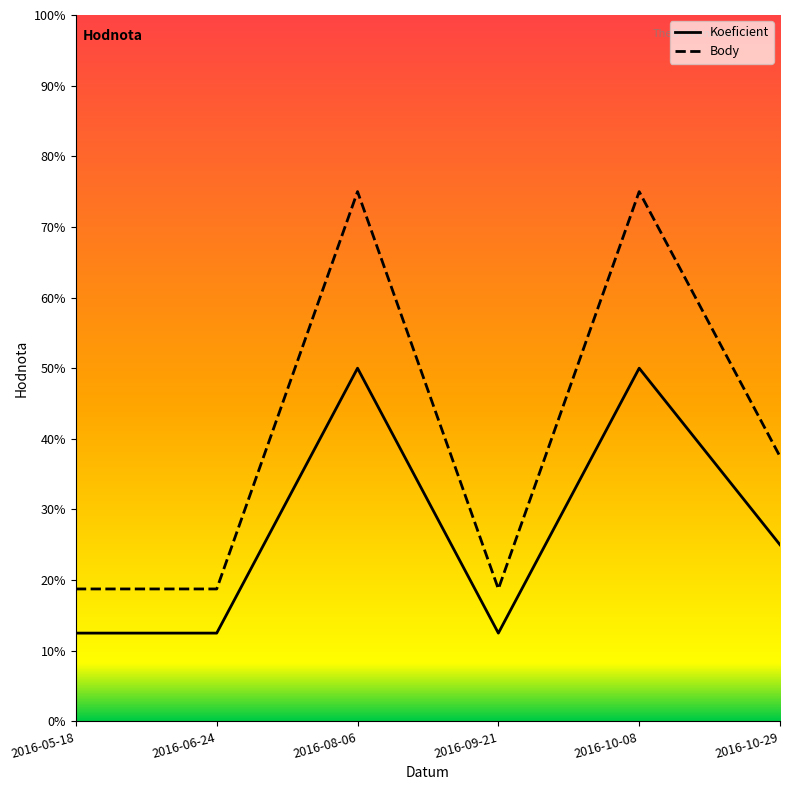

At how many categories does at least one series exceed 3?

2